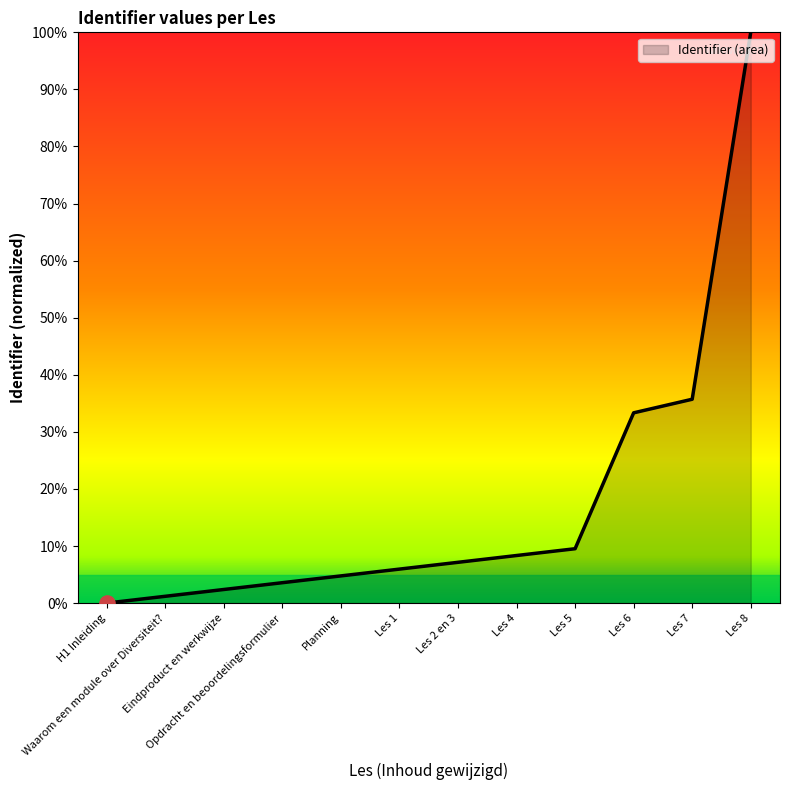

Between Waarom een module over Diversiteit? and Les 8, which is larger?

Les 8